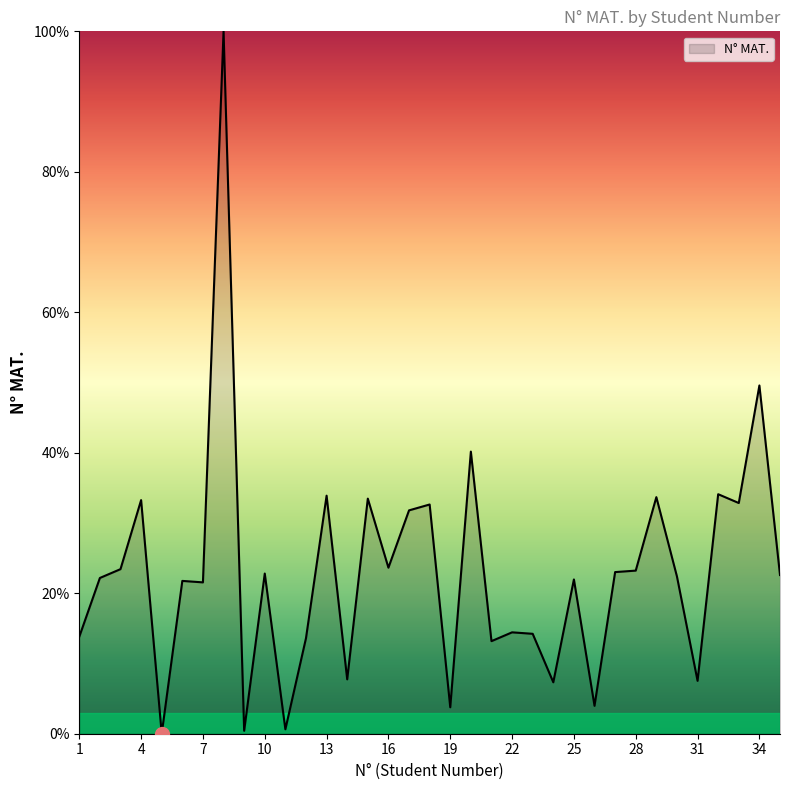

Count the number of categories in the chart.

35